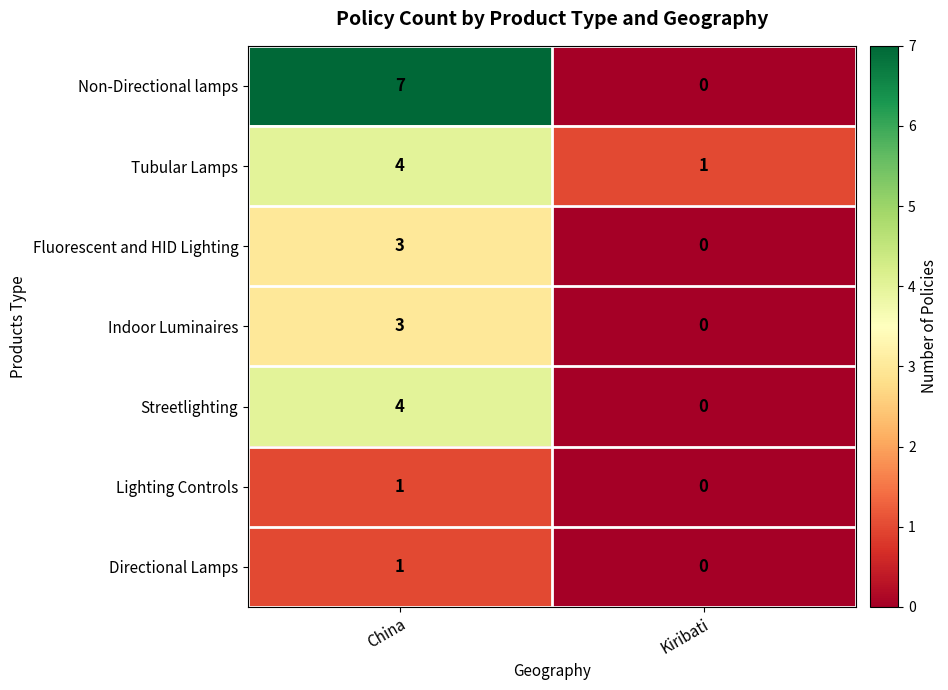

What is the total value across all series at China?

23